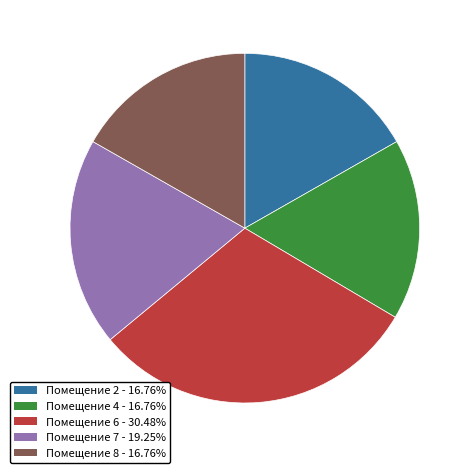

How many segments does this pie chart have?

5